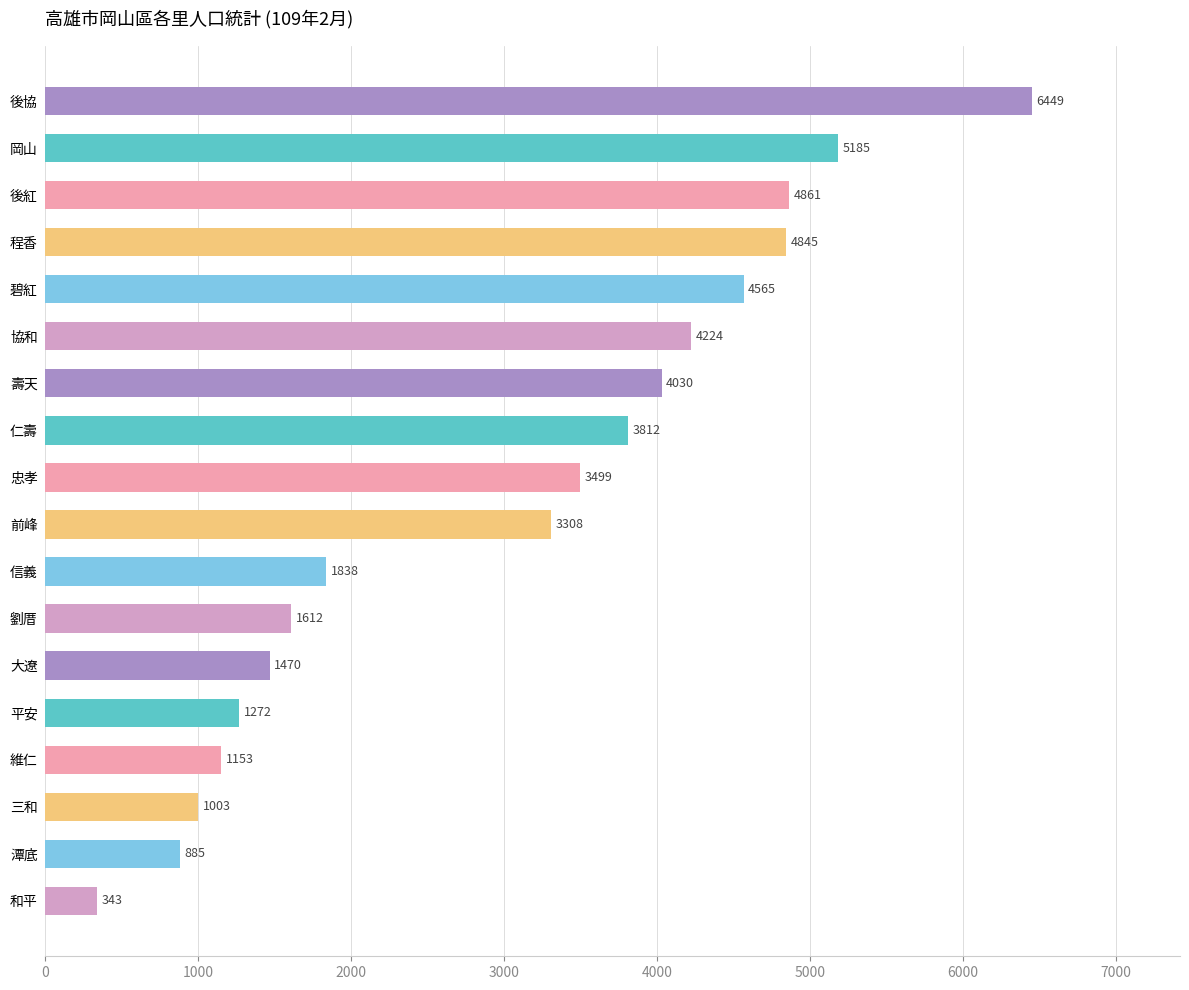

What is the minimum value shown in the chart?

343